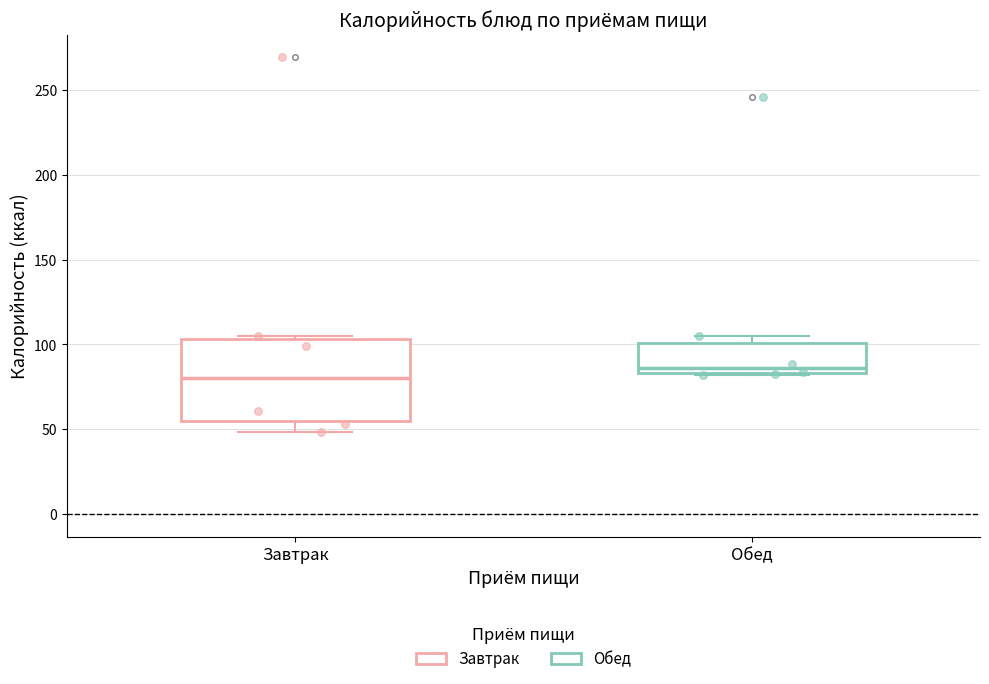

Which box has the highest median line?

Обед